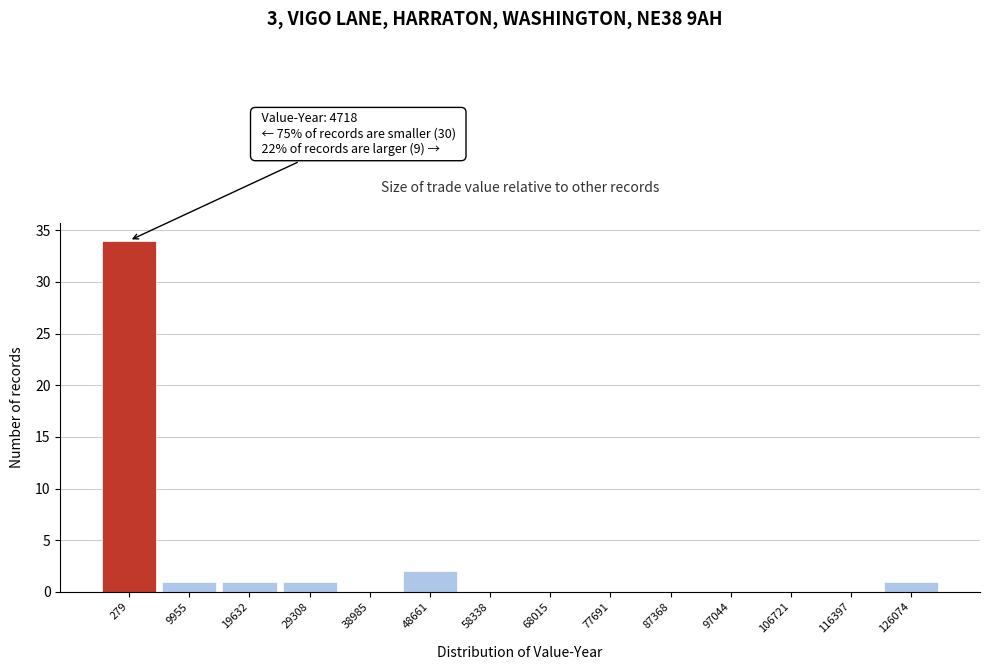

Reading right to left, extract all data points from this chart.

126074=1	116397=0	106721=0	97044=0	87368=0	77691=0	68015=0	58338=0	48661=2	38985=0	29308=1	19632=1	9955=1	279=34